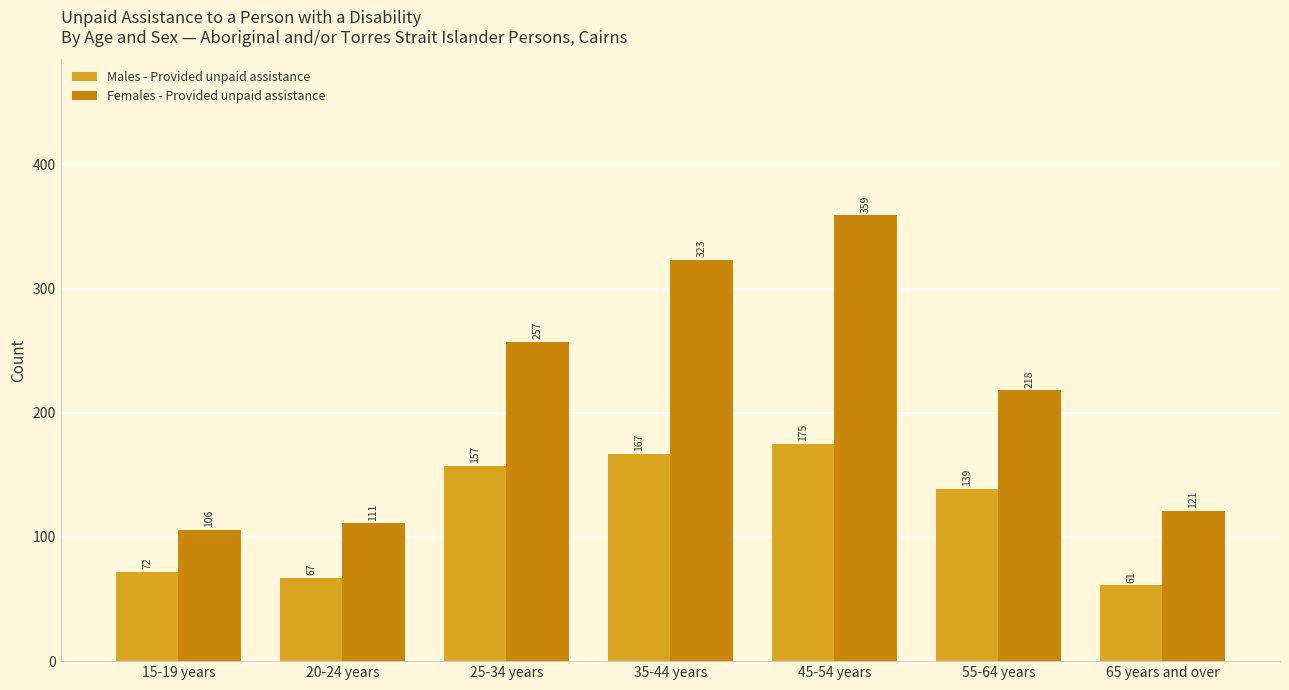

What is the greatest value displayed?

359